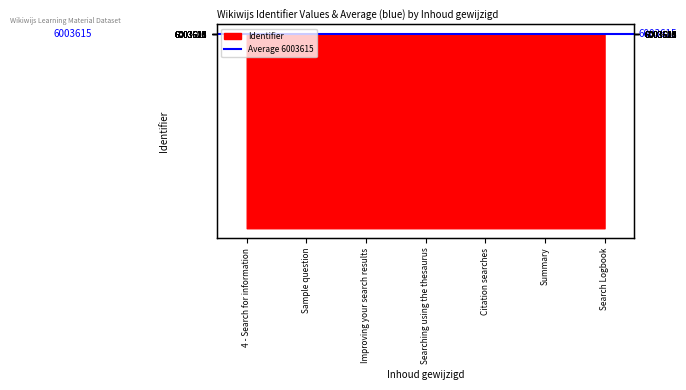

Reading right to left, what are all the values shown in this chart?

6003624	6003622	6003619	6003615	6003611	6003608	6003607